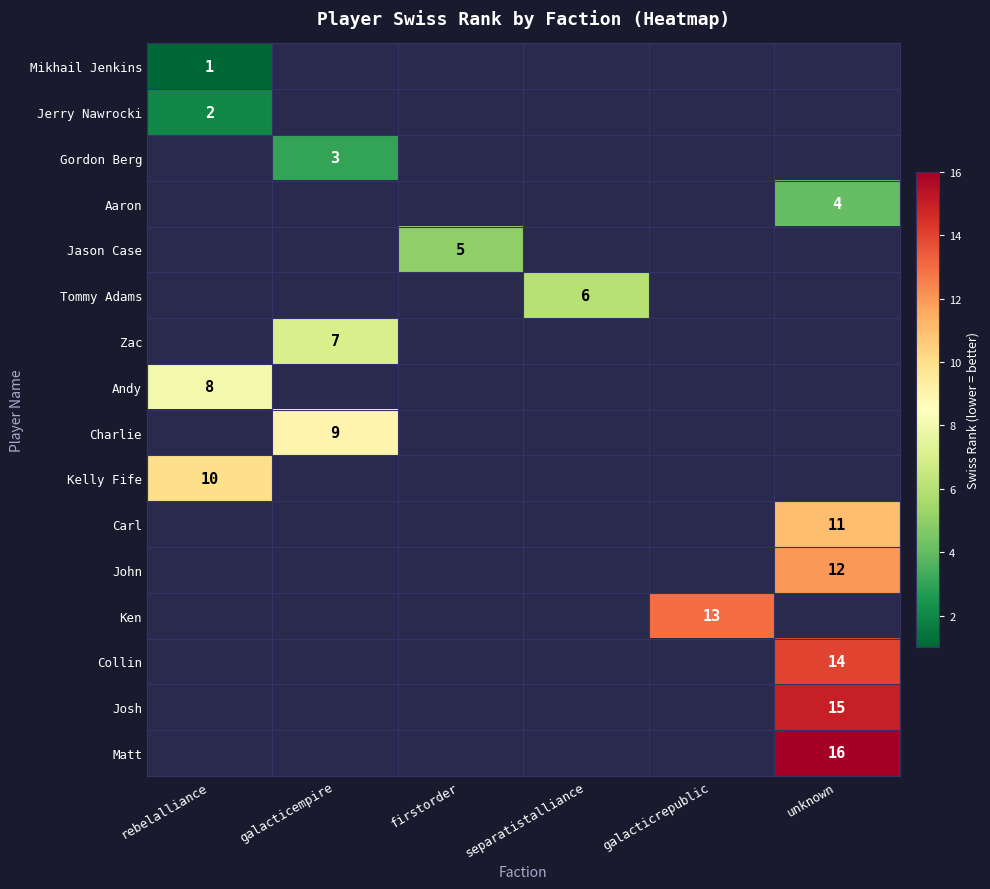

Between firstorder and galacticempire, which is larger?

galacticempire